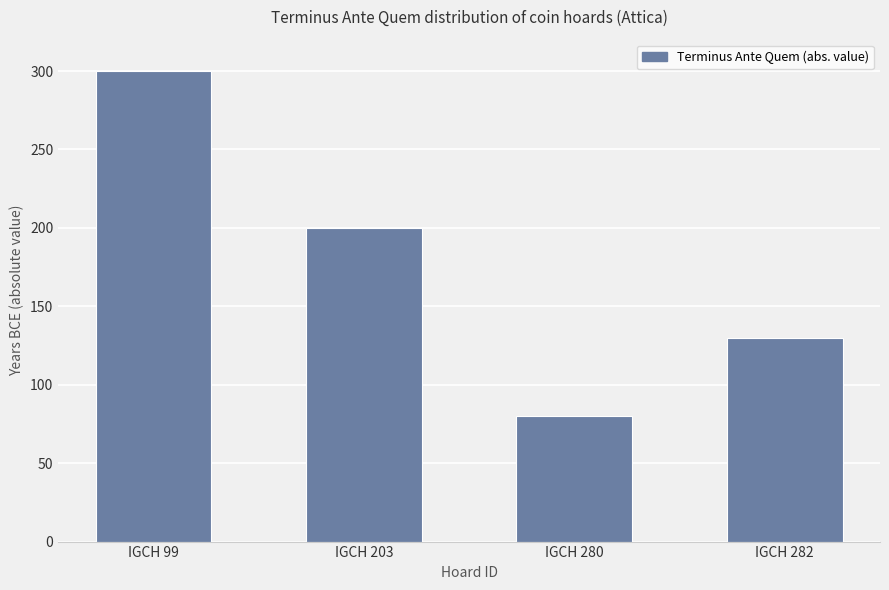

At which label is the value closest to 190?

IGCH 203